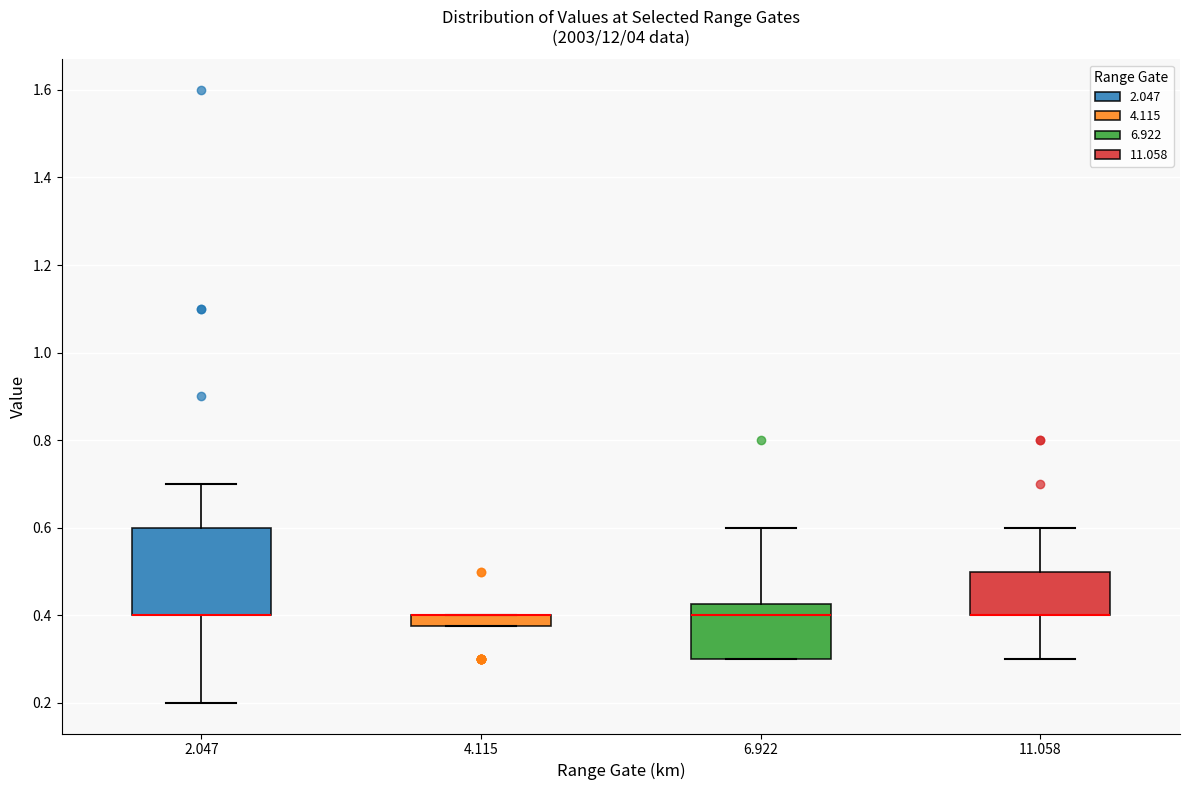

Which box is the tallest, from its lower edge to its upper edge?

2.047